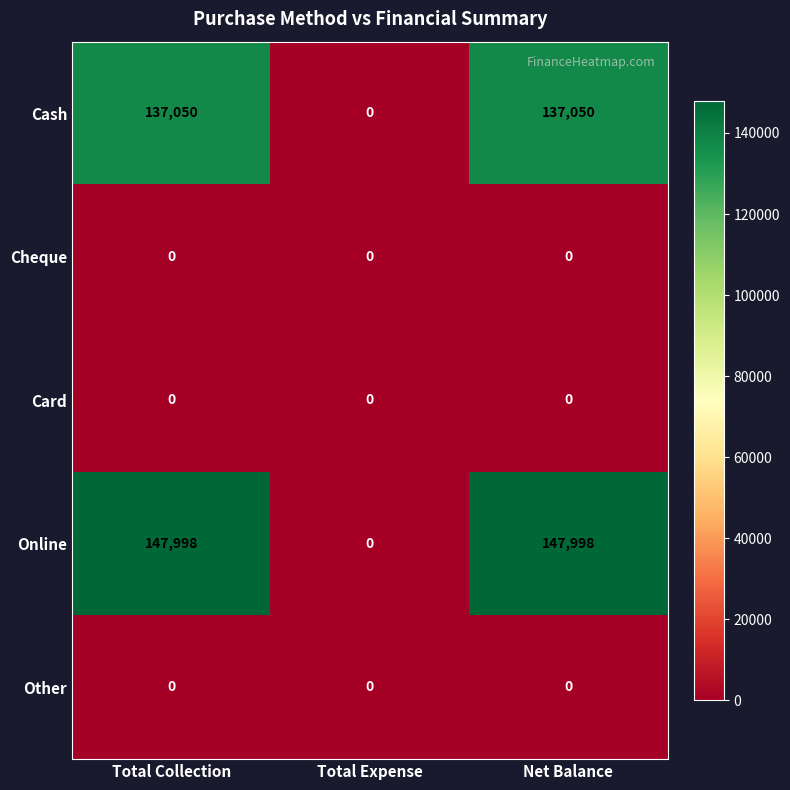

What is the sum of all Cash values?

274100